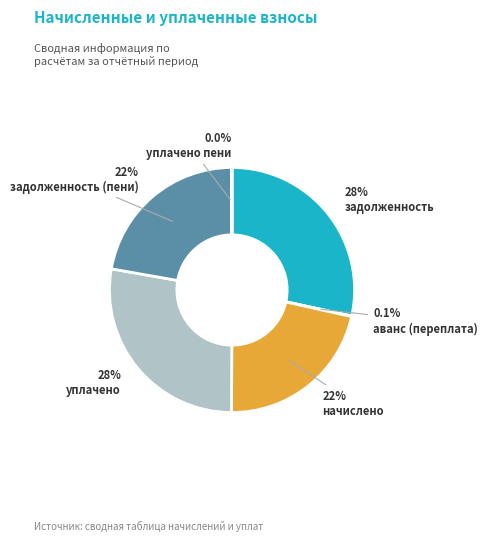

To the nearest percent, what portion does начислено represent?

22%